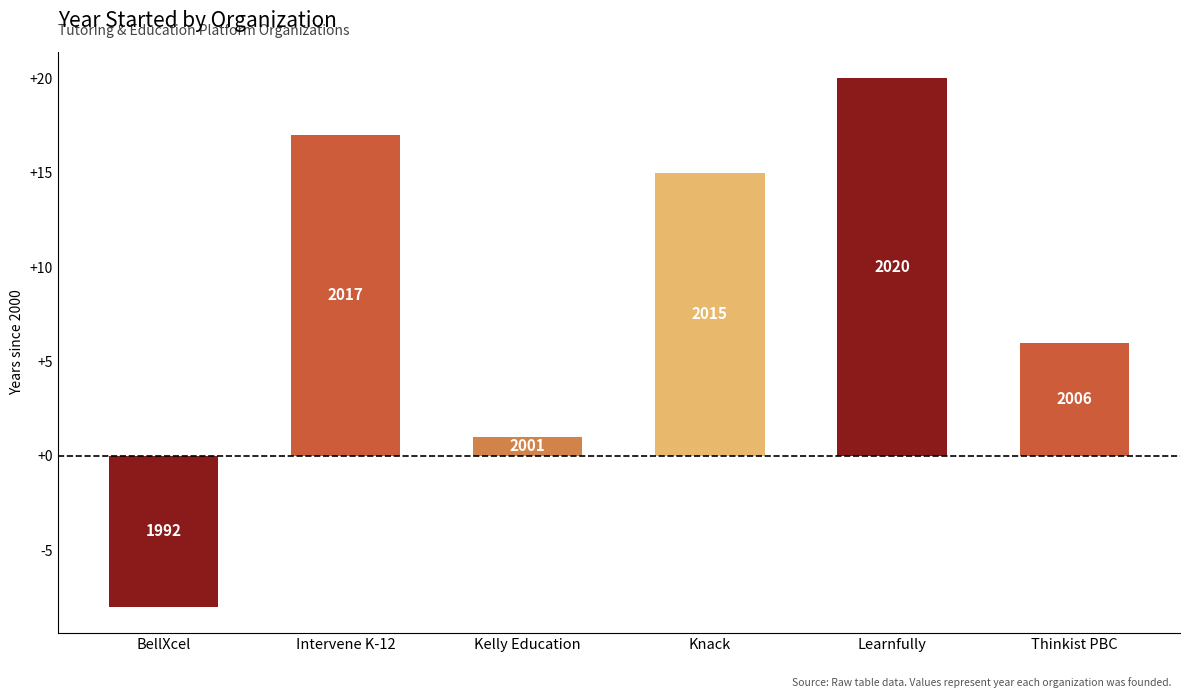

The value at Kelly Education is 1. True or false?

False